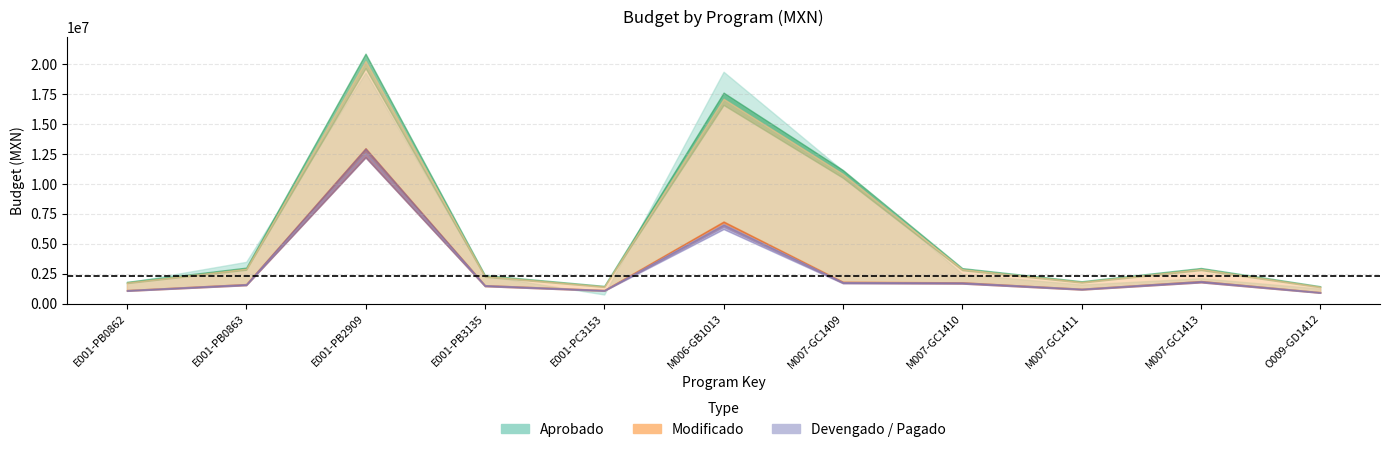

Where is Devengado nearest to the value 6768862?

M006-GB1013